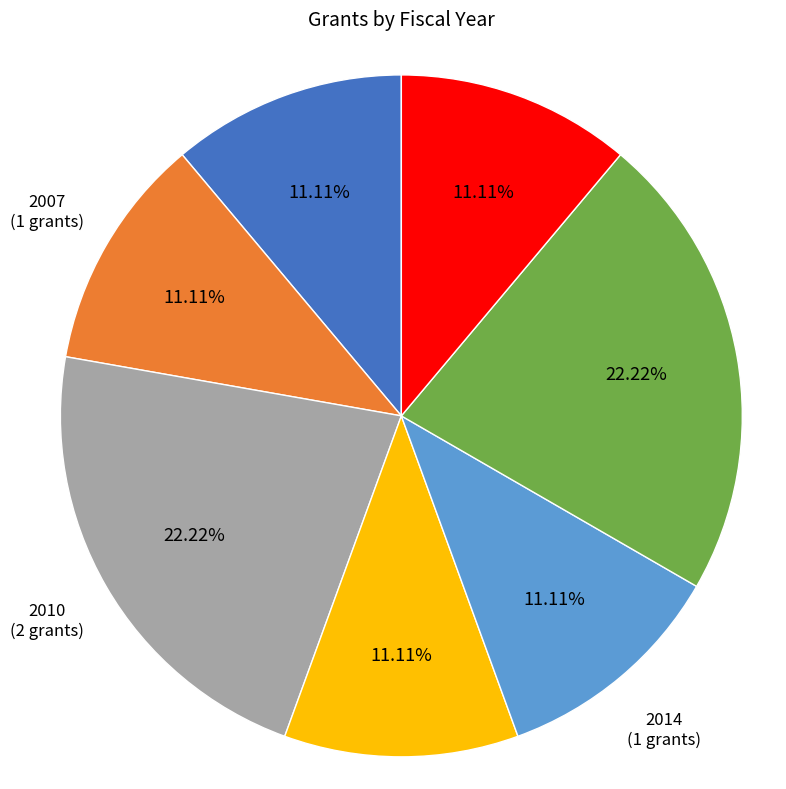

Does any single category account for the majority?

No